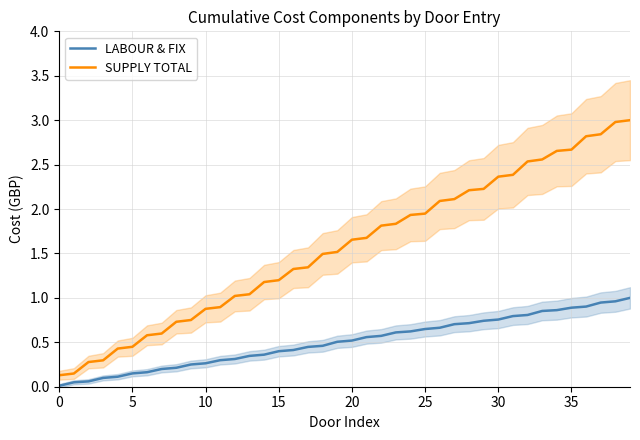

Is this an area chart (filled region under the line)?

No